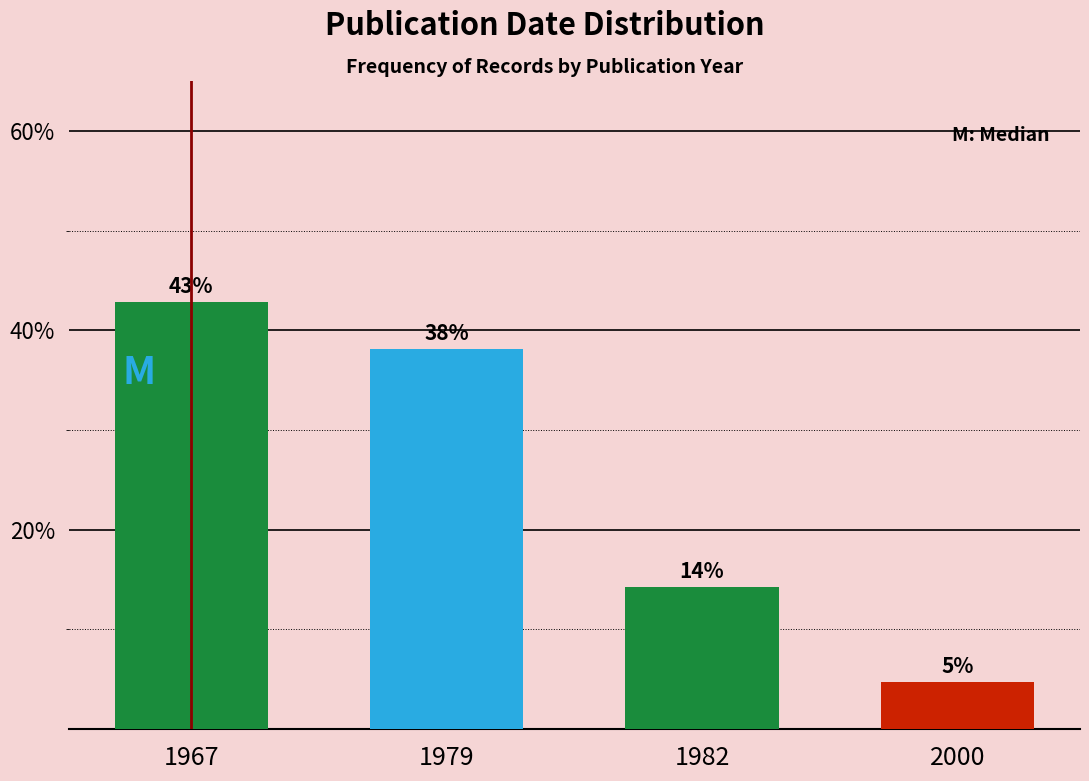

At which category does the chart reach its peak across all series?

1967